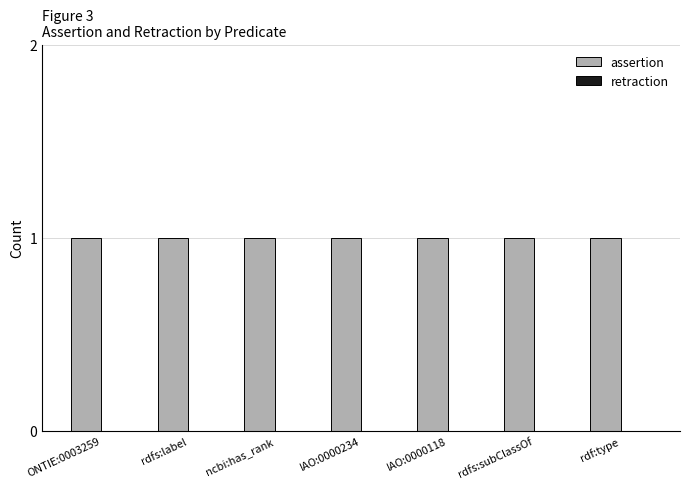

List the series in order of their peak value, highest first.

assertion, retraction